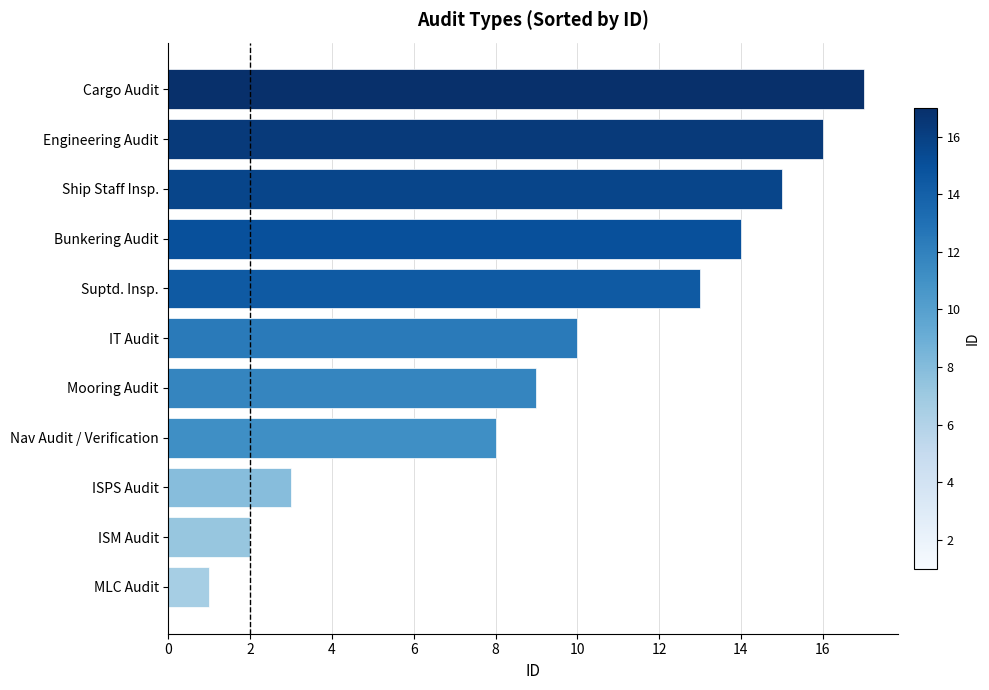

Reading top to bottom, extract all data points from this chart.

Cargo Audit=17	Engineering Audit=16	Ship Staff Insp.=15	Bunkering Audit=14	Suptd. Insp.=13	IT Audit=10	Mooring Audit=9	Nav Audit / Verification=8	ISPS Audit=3	ISM Audit=2	MLC Audit=1